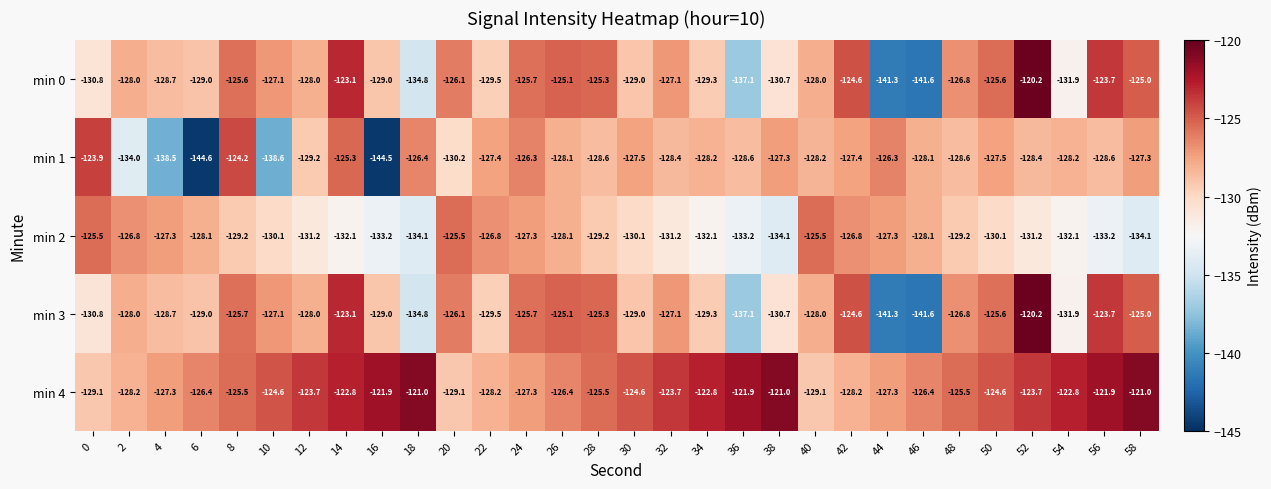

Which series has the largest total across all categories?

min 4